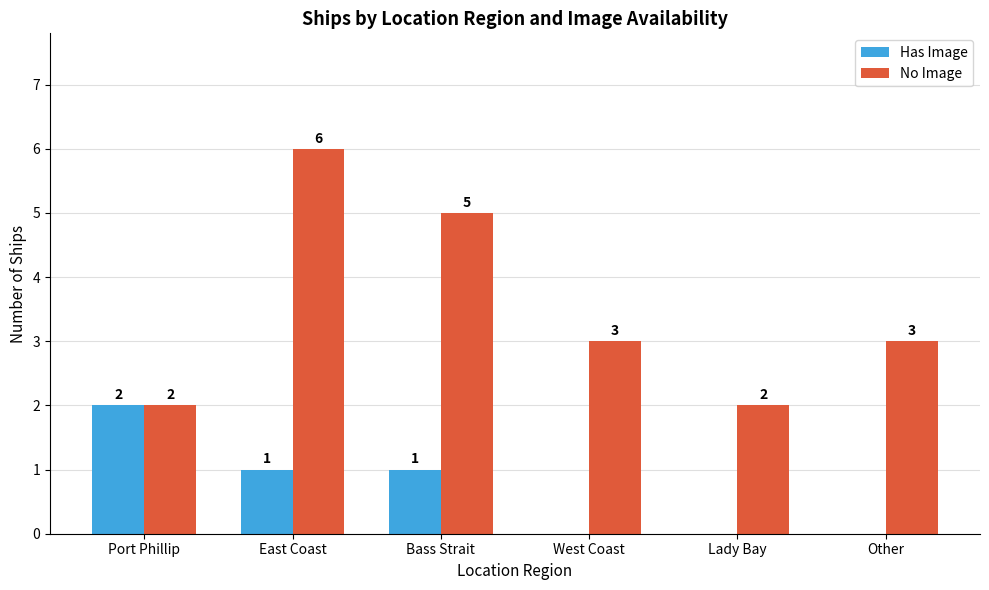

Reading left to right, extract all data points from this chart.

Has Image: Port Phillip=2	East Coast=1	Bass Strait=1	West Coast=0	Lady Bay=0	Other=0
No Image: Port Phillip=2	East Coast=6	Bass Strait=5	West Coast=3	Lady Bay=2	Other=3